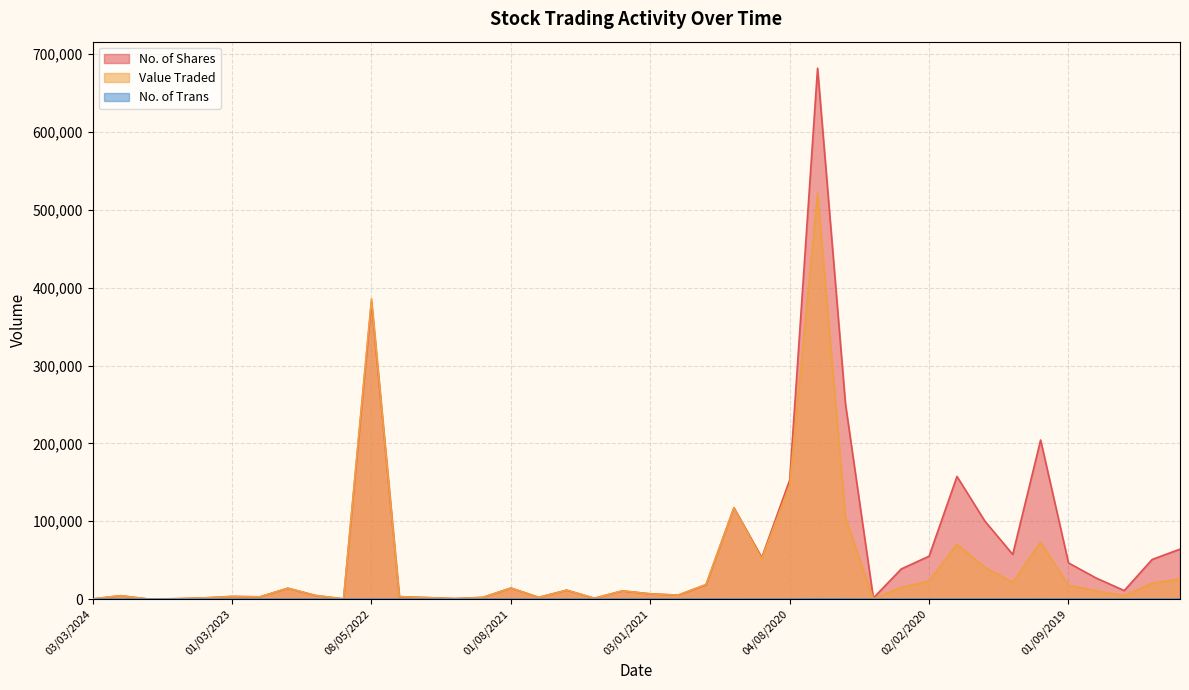

True or false: No. of Shares and No. of Trans intersect in this chart.

False